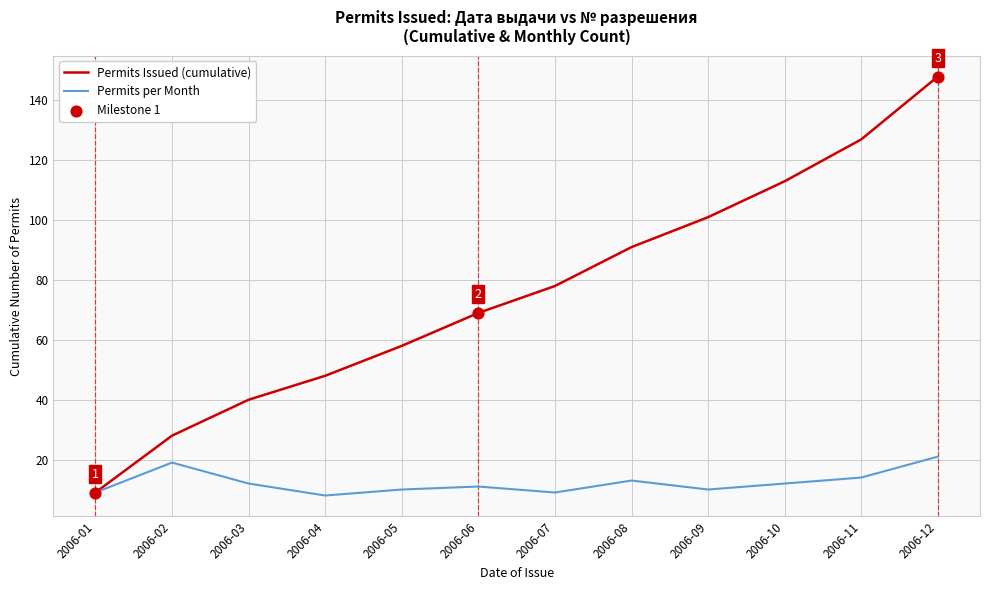

At which category is the sum across all series the highest?

2006-12